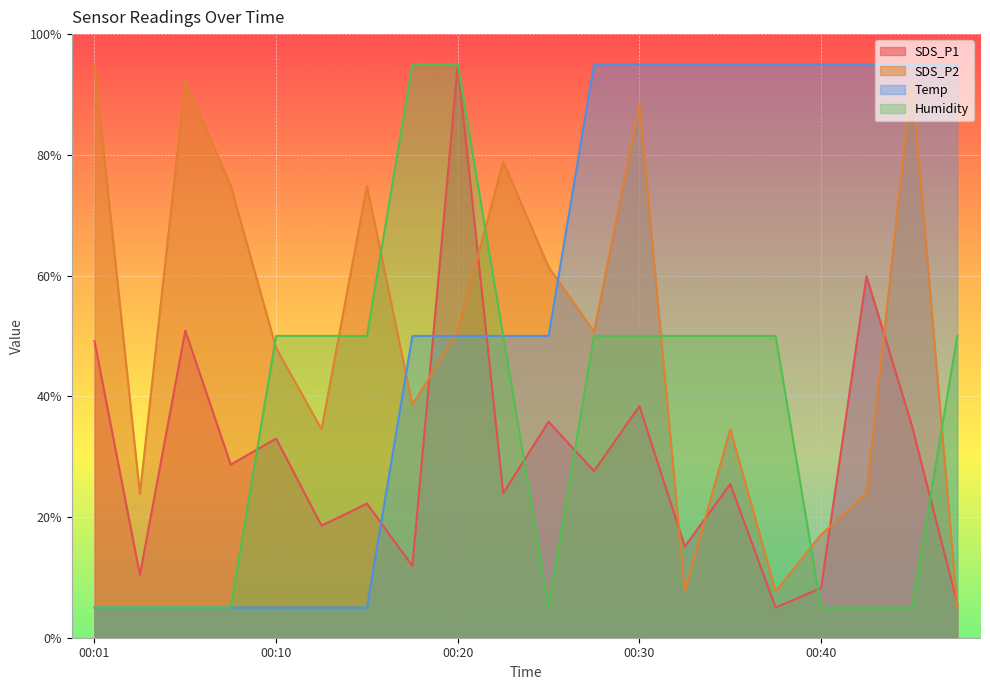

Is it true that SDS_P1 equals 28.7 at 00:08?

True